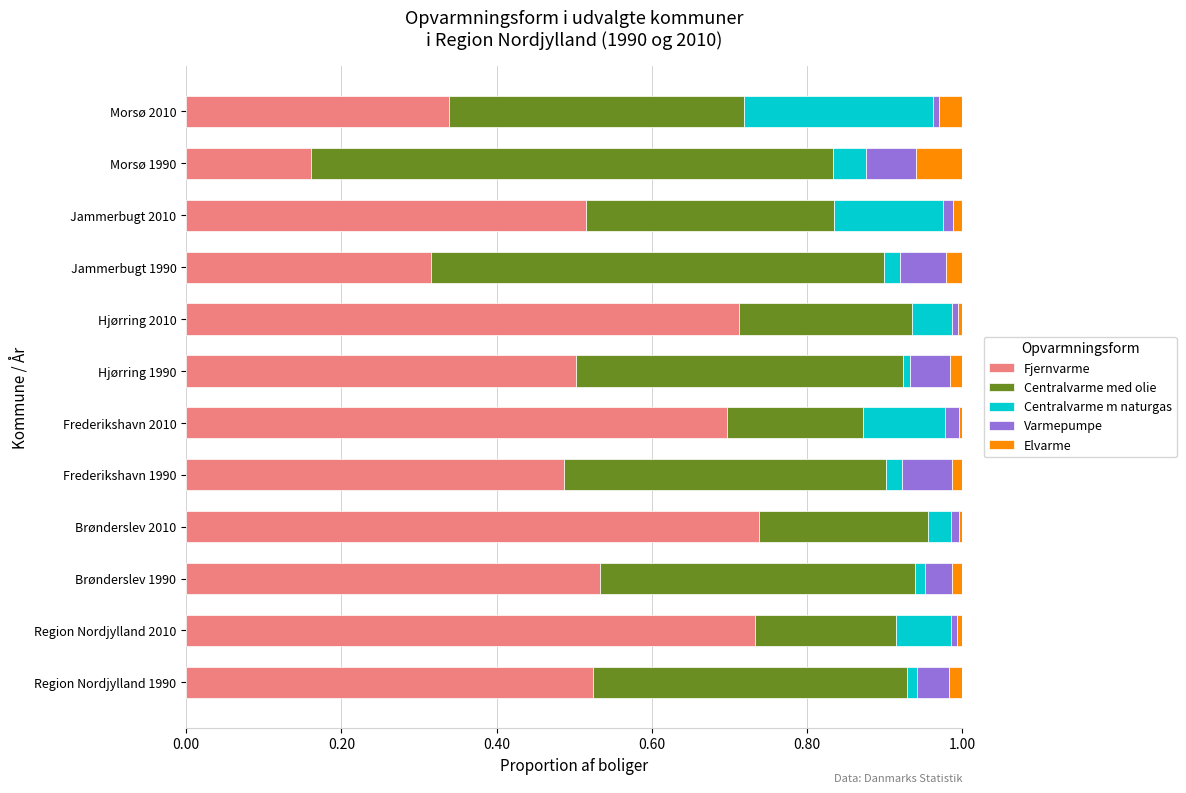

What is the total value across all series at Jammerbugt 1990?

1.0